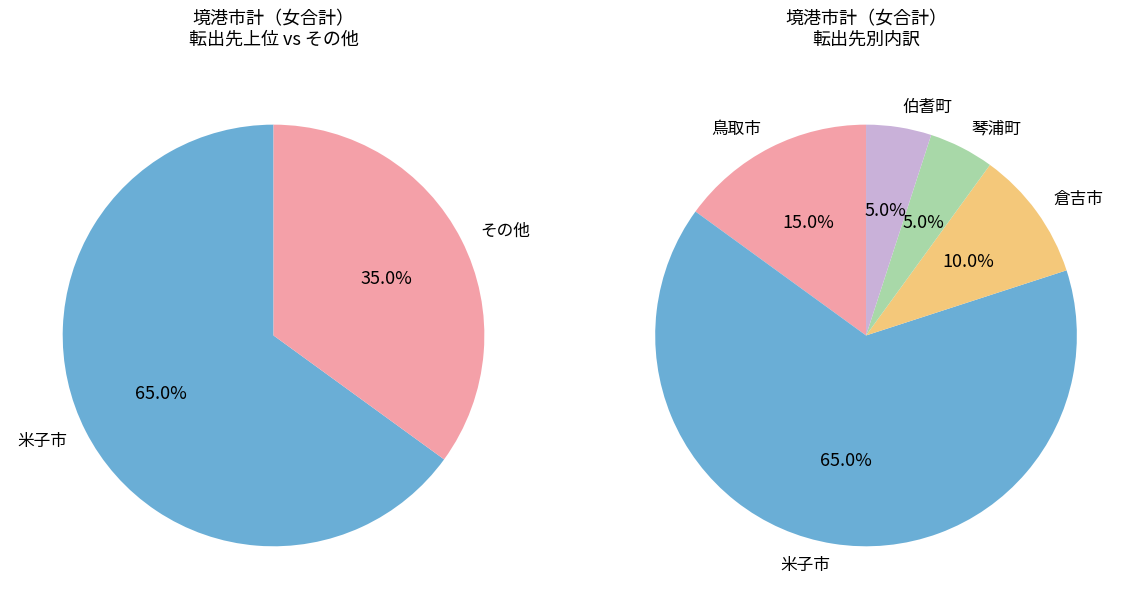

Does 鳥取市 account for over 50% of the chart?

No